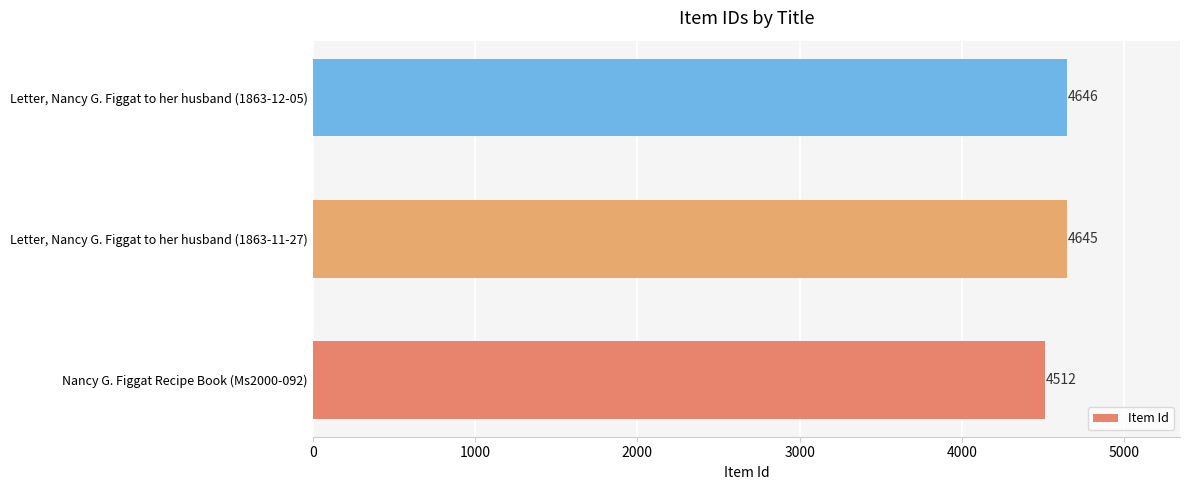

What is the minimum value shown in the chart?

4512